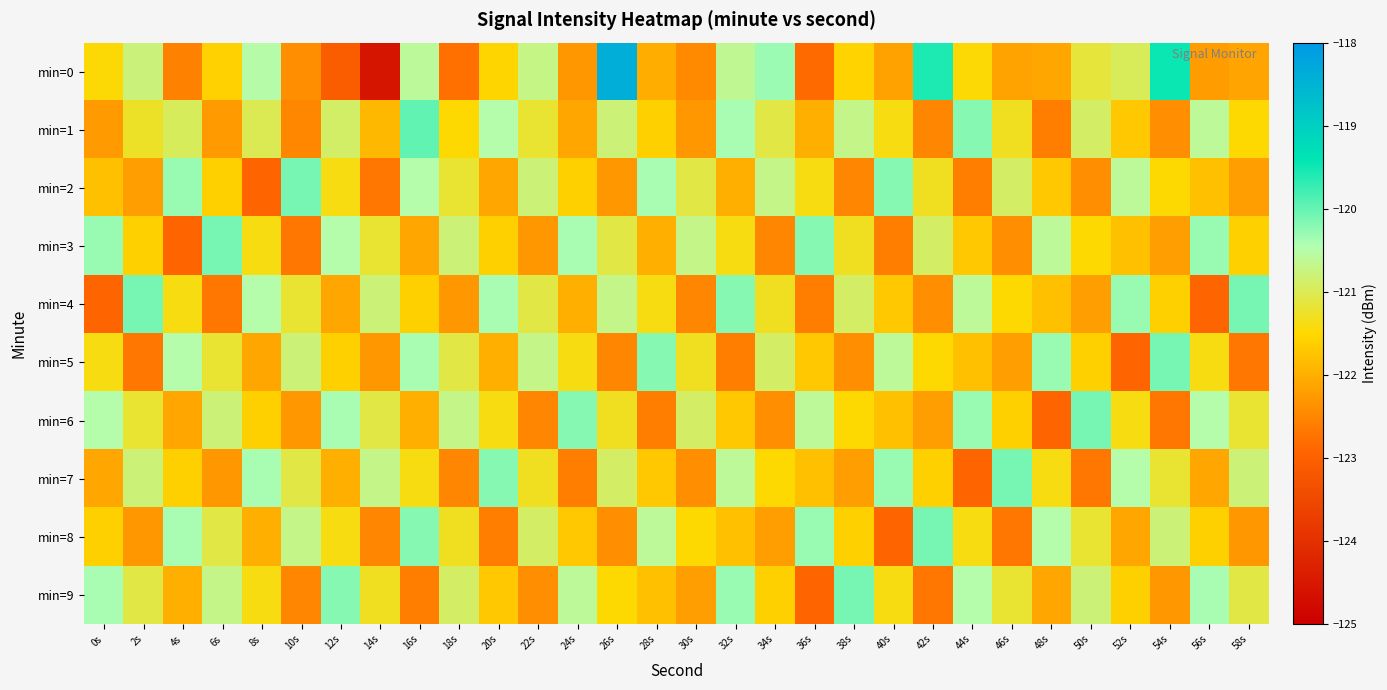

Between 10s and 56s, which is larger?

56s